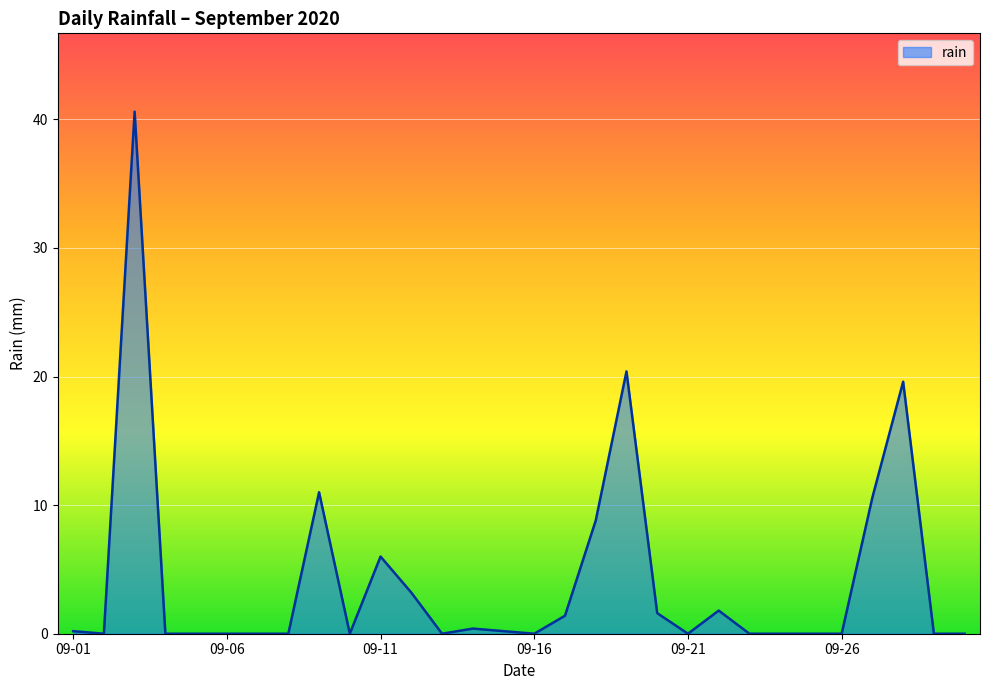

What is the greatest value displayed?

40.6